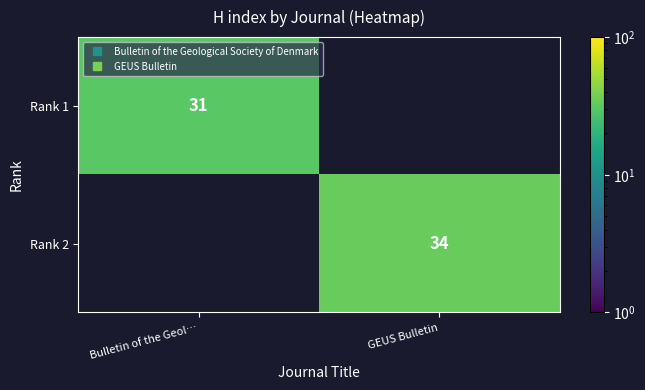

What value does the Rank 1 series have at Bulletin of the Geol…?

31.0